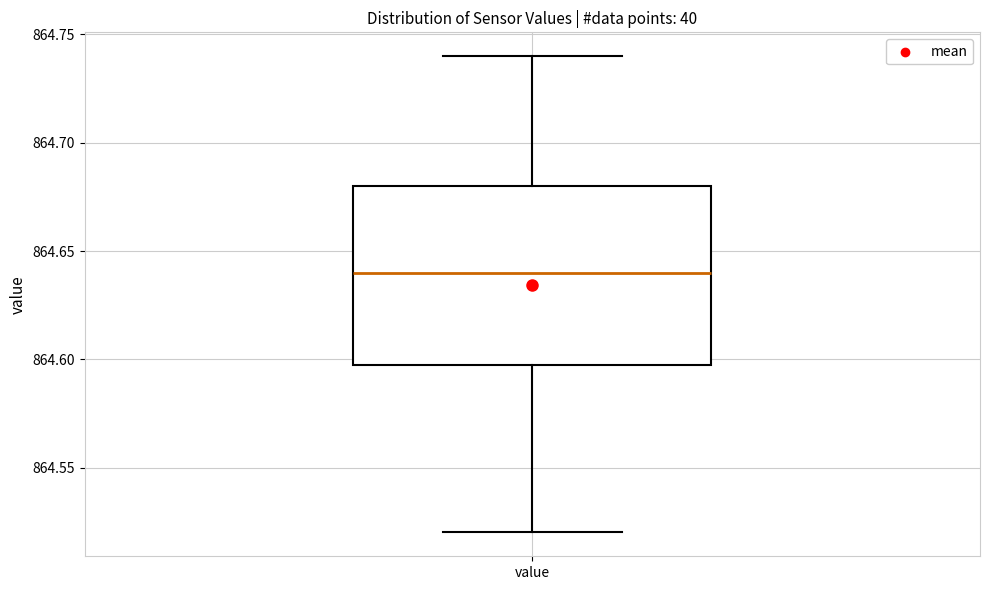

Transcribe this box plot: give where the median line is, the range the box spans, and where the two whiskers end, as read against the y-axis. The values are not printed on the chart, so give them approximately, as read against the axis.

median 864.64, box 864.60 to 864.68, whiskers 864.52 to 864.74